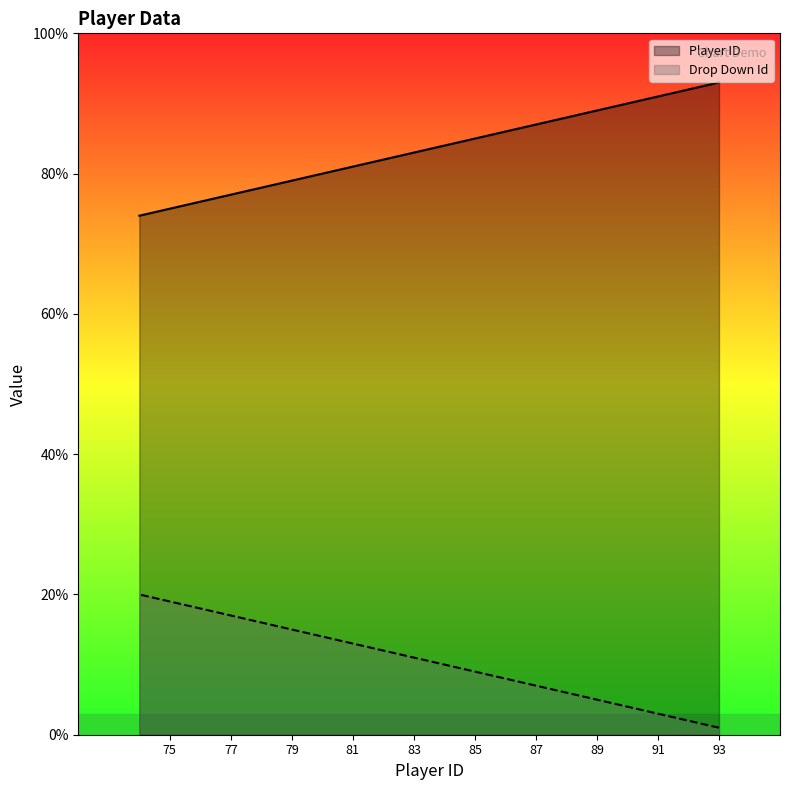

Does the chart display data point markers on the line(s)?

No